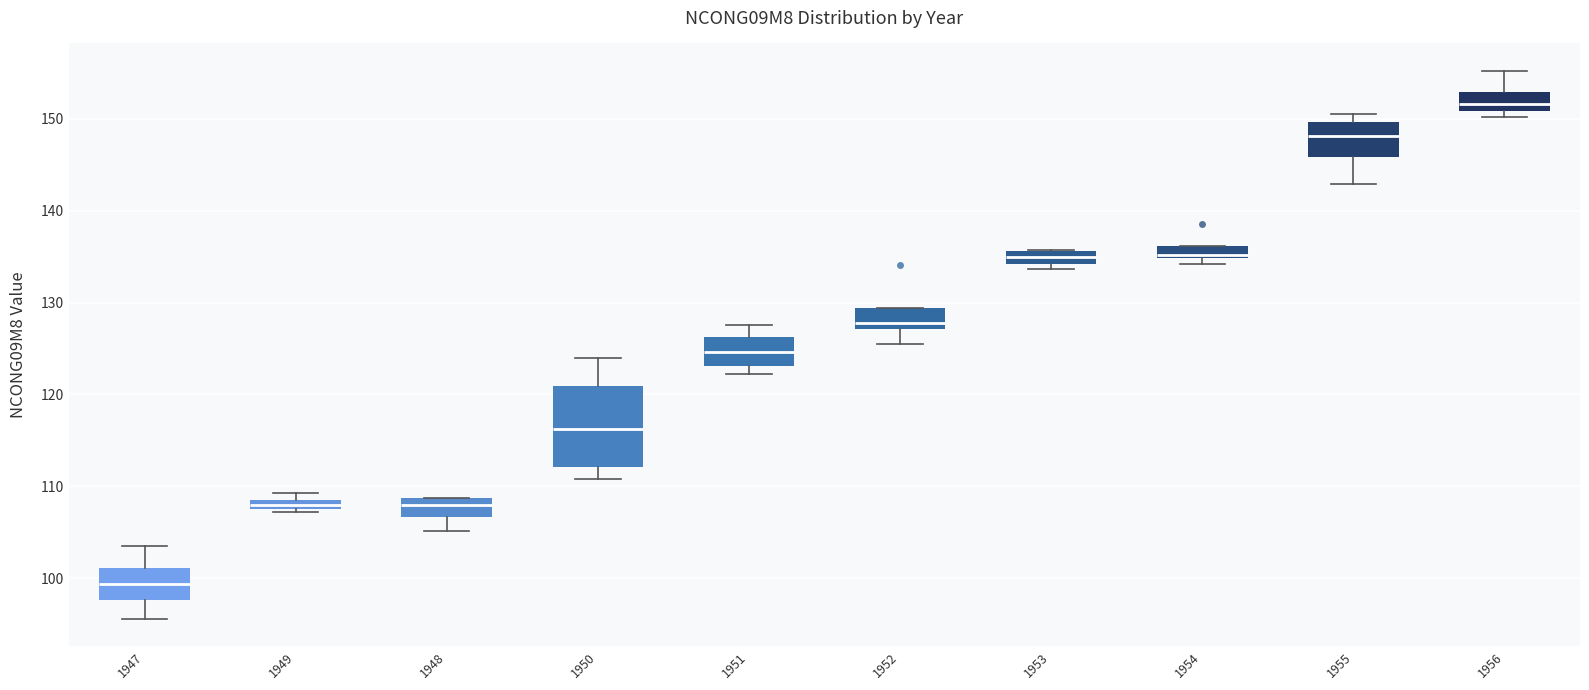

Comparing the boxes themselves (not the whiskers), which one is the tallest?

1950